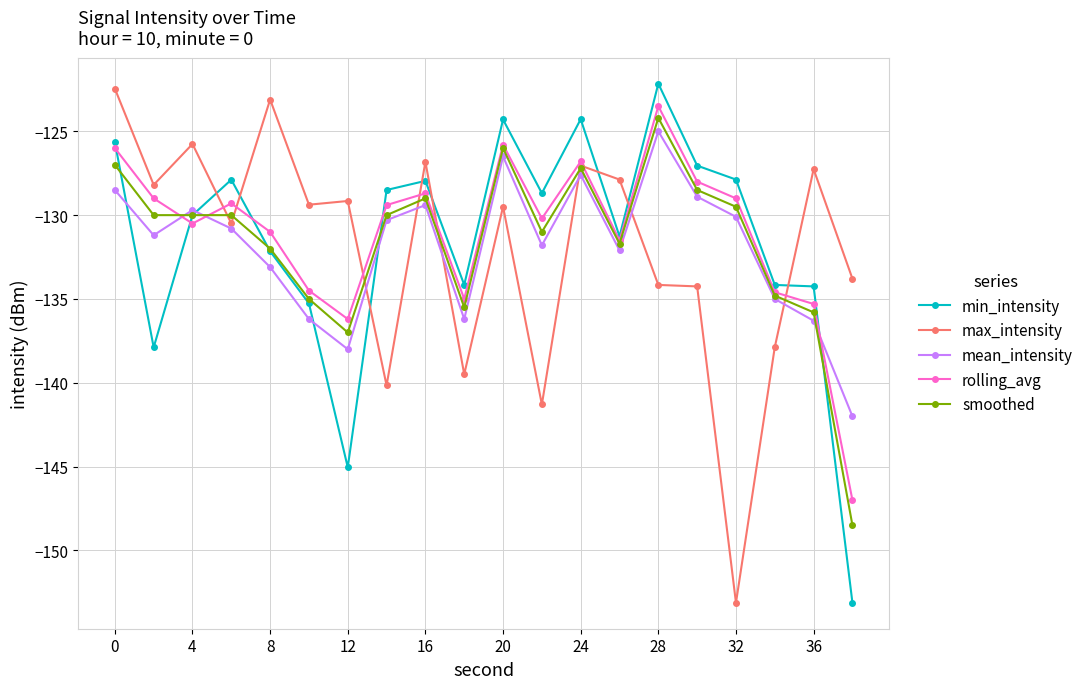

After their last crossing, which series has the higher values: min_intensity or rolling_avg?

rolling_avg